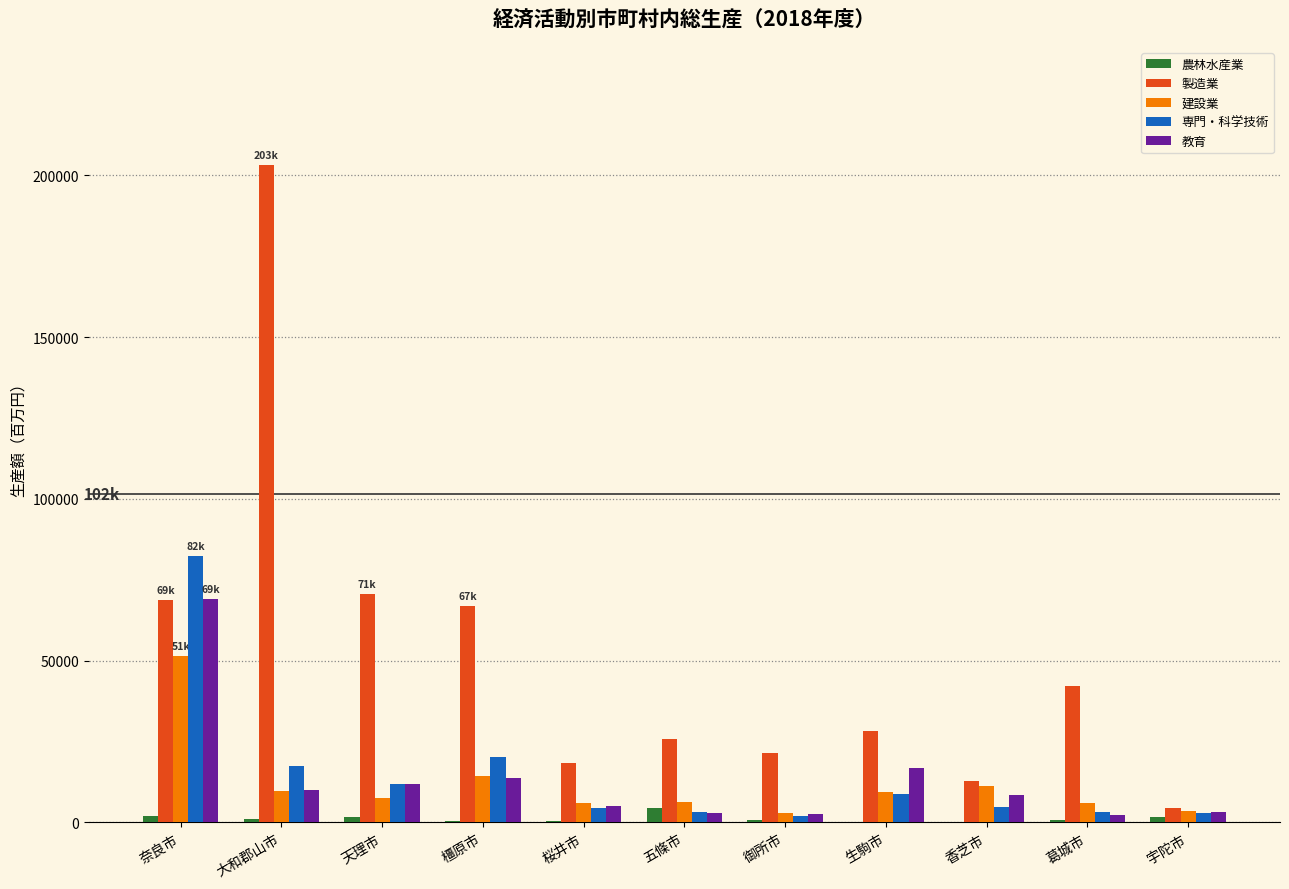

At which label is 専門・科学技術 closest to 42171?

橿原市